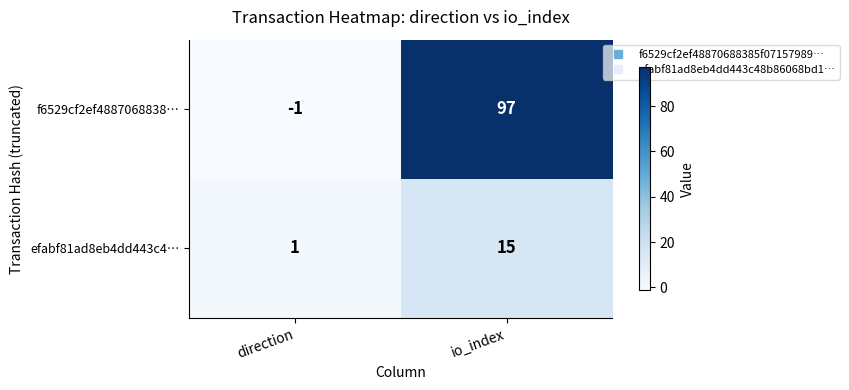

Reading left to right, extract all data points from this chart.

f6529cf2ef4887068838…: -1	97
efabf81ad8eb4dd443c4…: 1	15